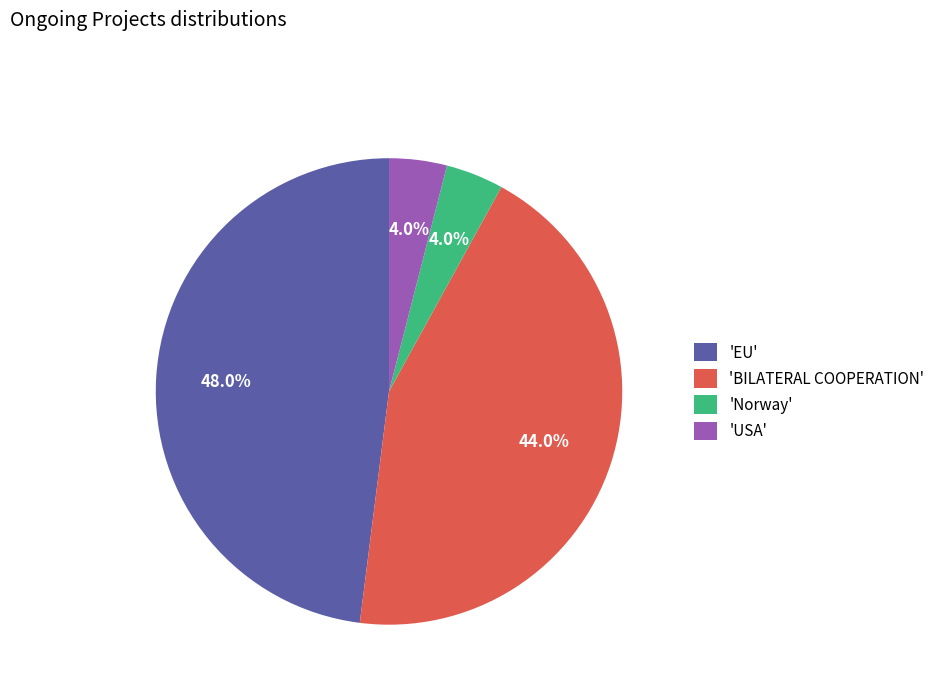

Which has a higher value, 'USA' or 'EU'?

'EU'